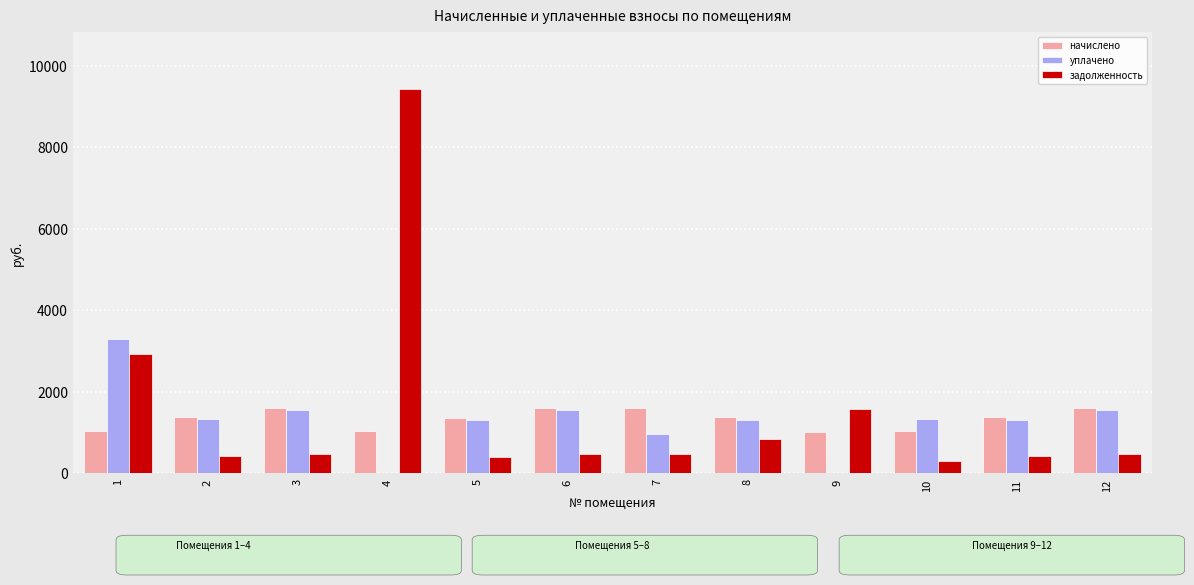

Between 2 and 3, which series saw the biggest shift?

начислено